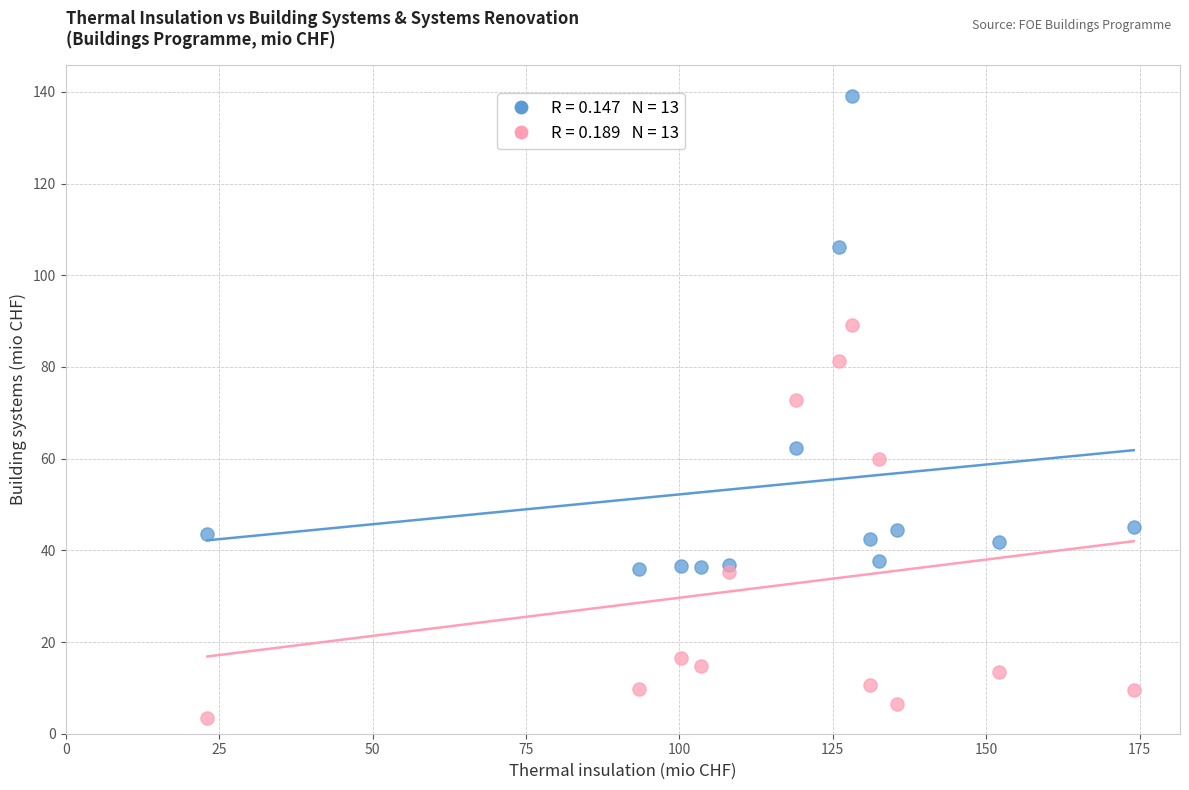

Across all series, what Y value is closest to 71?

72.7